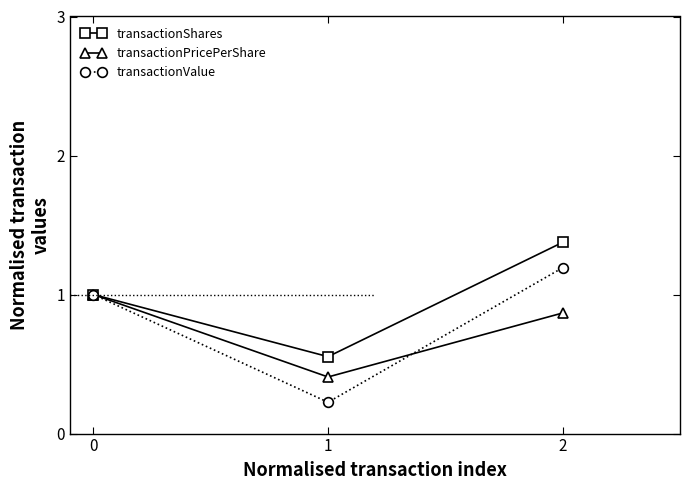

How many categories are shown in the chart?

3